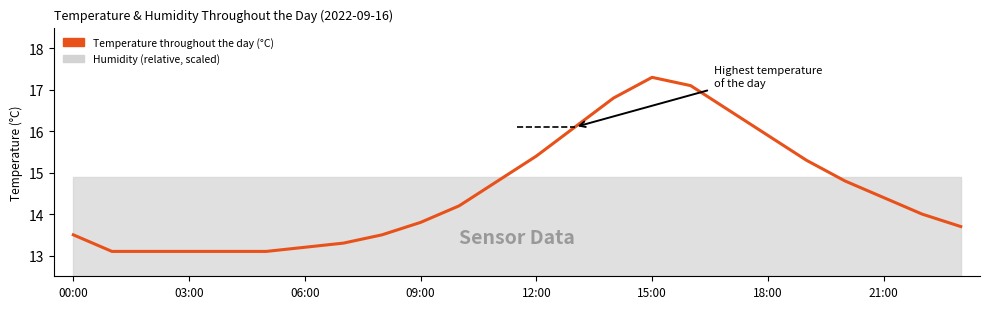

Which label corresponds to the largest value in the chart?

15:00